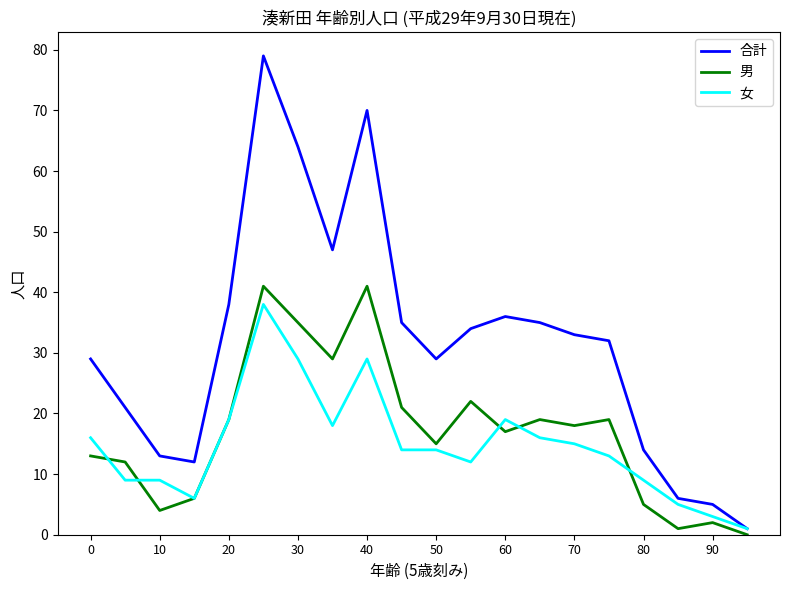

What is the maximum value shown in the chart?

79